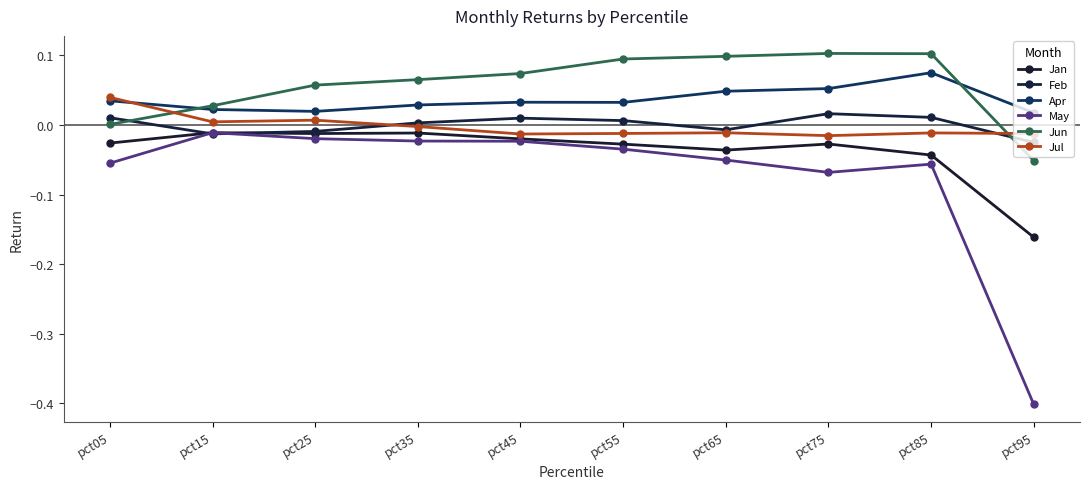

Which has a higher value, pct75 or pct05?

pct05